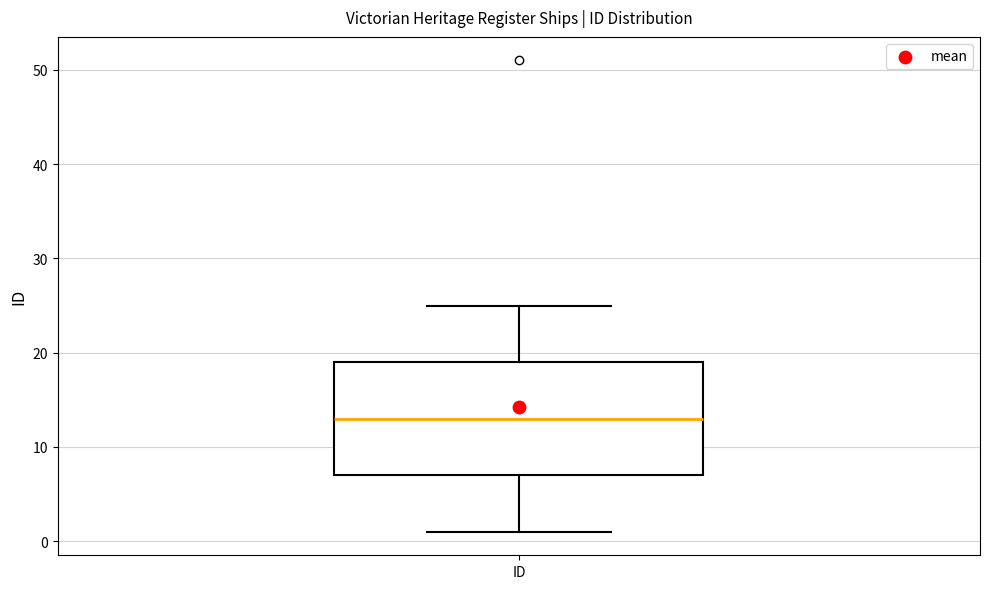

Where does the median line of the box for ID sit on the y-axis? The values are not printed on the chart, so give them approximately, as read against the axis.

13